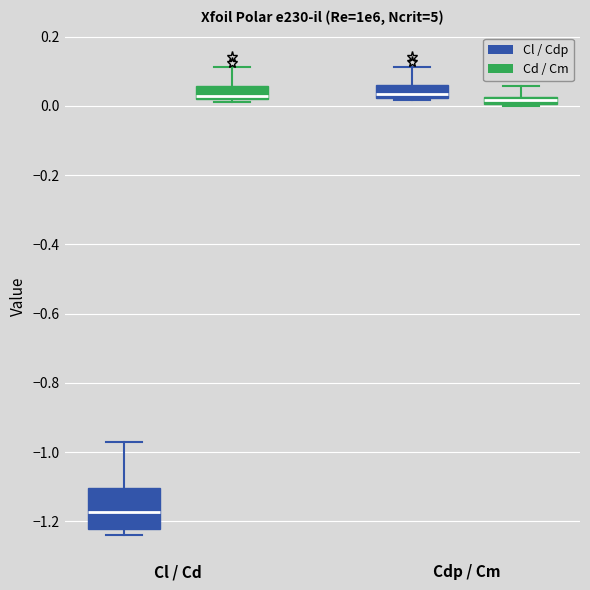

Which box is the tallest, from its lower edge to its upper edge?

Cl / Cd (Cl / Cdp)